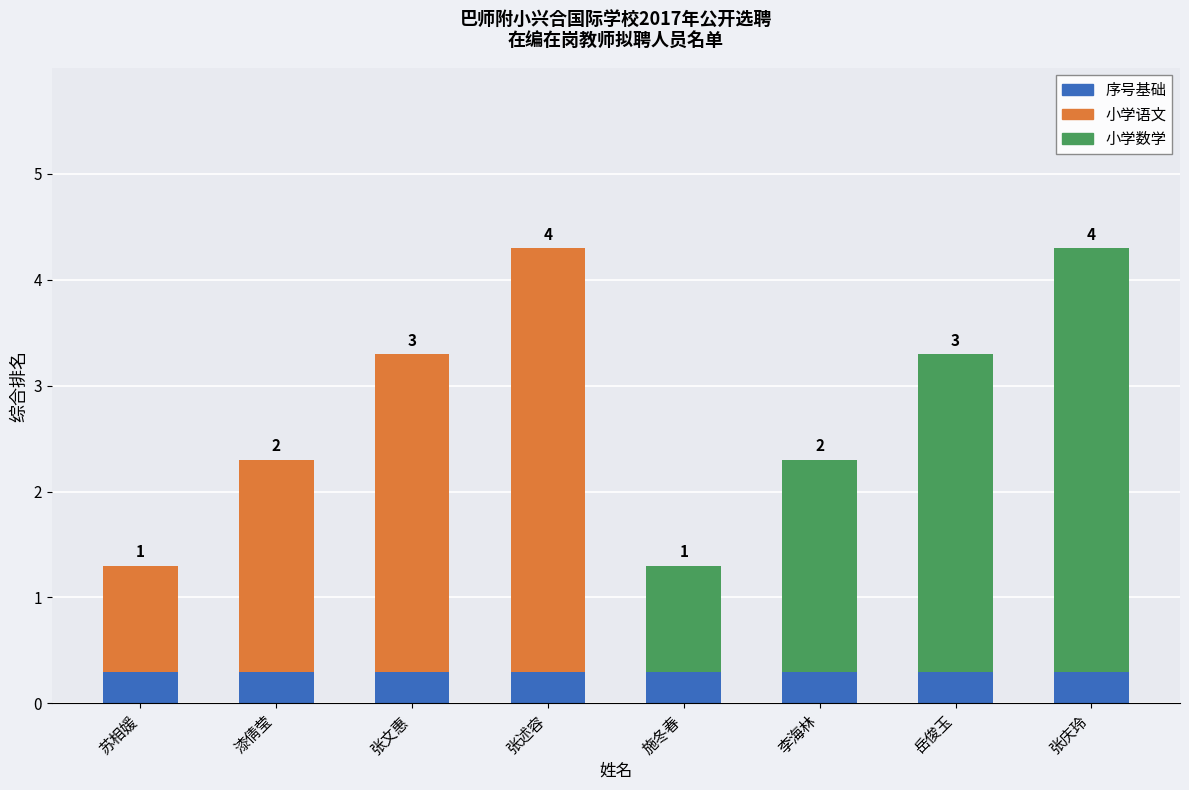

How many 小学数学 values are between 0 and 3?

7